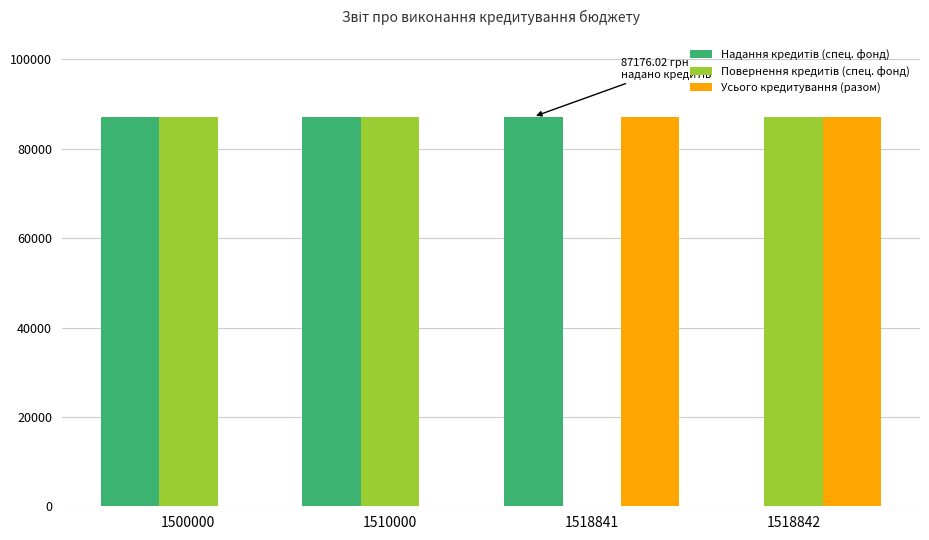

What is the total value across all series at 1518841?

174352.0